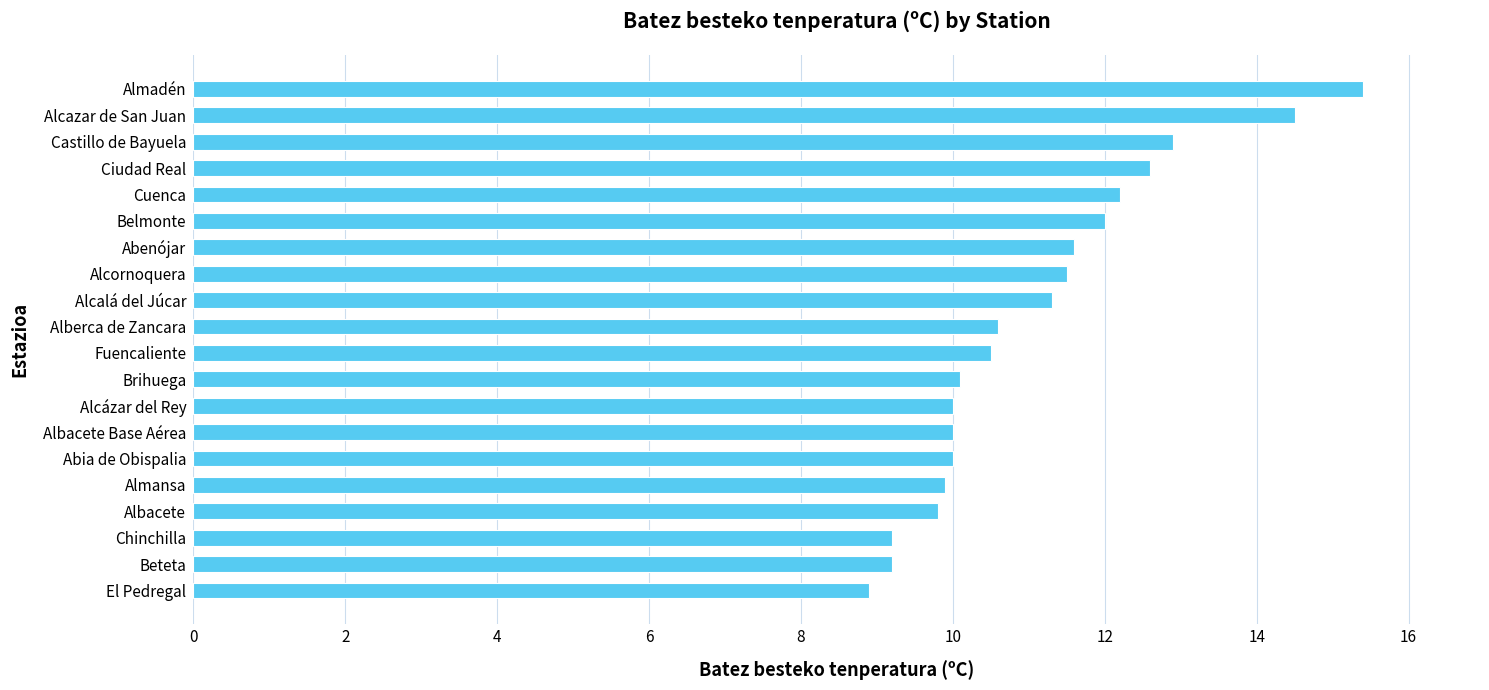

Reading top to bottom, what are all the values shown in this chart?

Almadén=15.4	Alcazar de San Juan=14.5	Castillo de Bayuela=12.9	Ciudad Real=12.6	Cuenca=12.2	Belmonte=12.0	Abenójar=11.6	Alcornoquera=11.5	Alcalá del Júcar=11.3	Alberca de Zancara=10.6	Fuencaliente=10.5	Brihuega=10.1	Alcázar del Rey=10.0	Albacete Base Aérea=10.0	Abia de Obispalia=10.0	Almansa=9.9	Albacete=9.8	Chinchilla=9.2	Beteta=9.2	El Pedregal=8.9